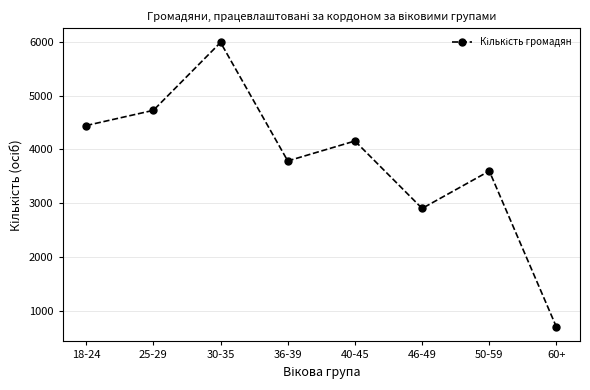

What is the average value?

3786